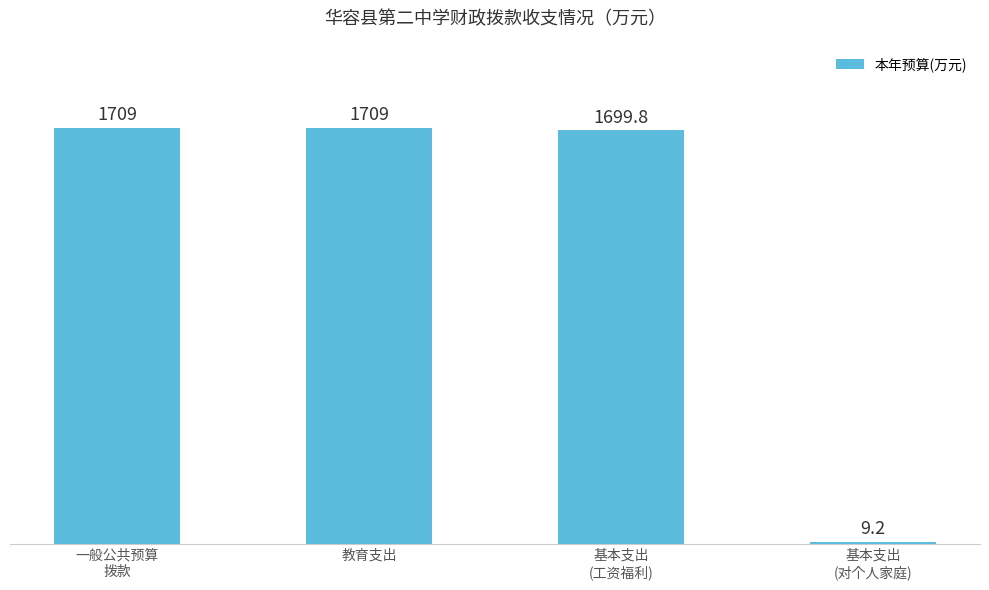

At which label is the value closest to 859?

基本支出
(工资福利)